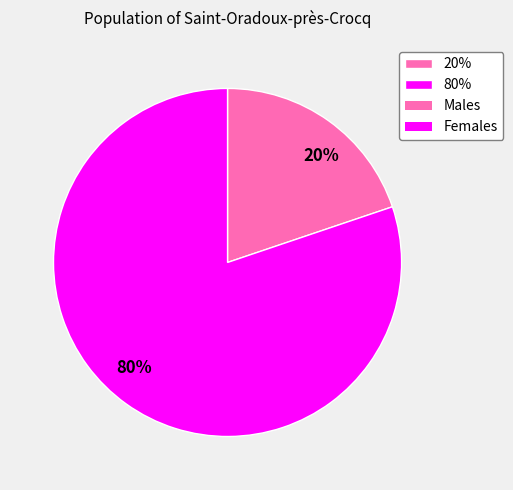

To the nearest percent, what is the difference between the largest and smallest slice percentages?

60%